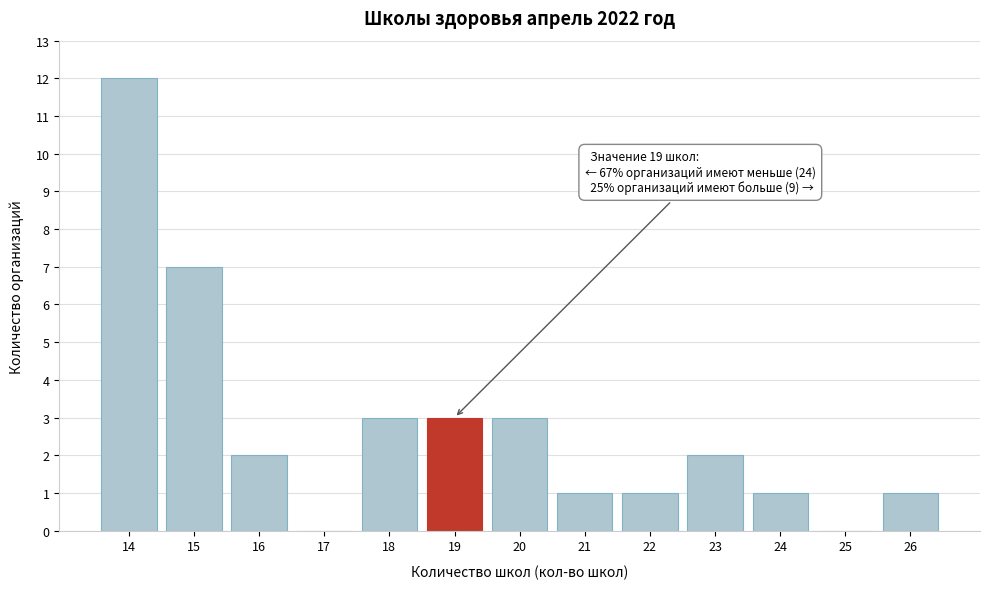

Which range on the x-axis has the tallest bar?

13.5 to 14.5